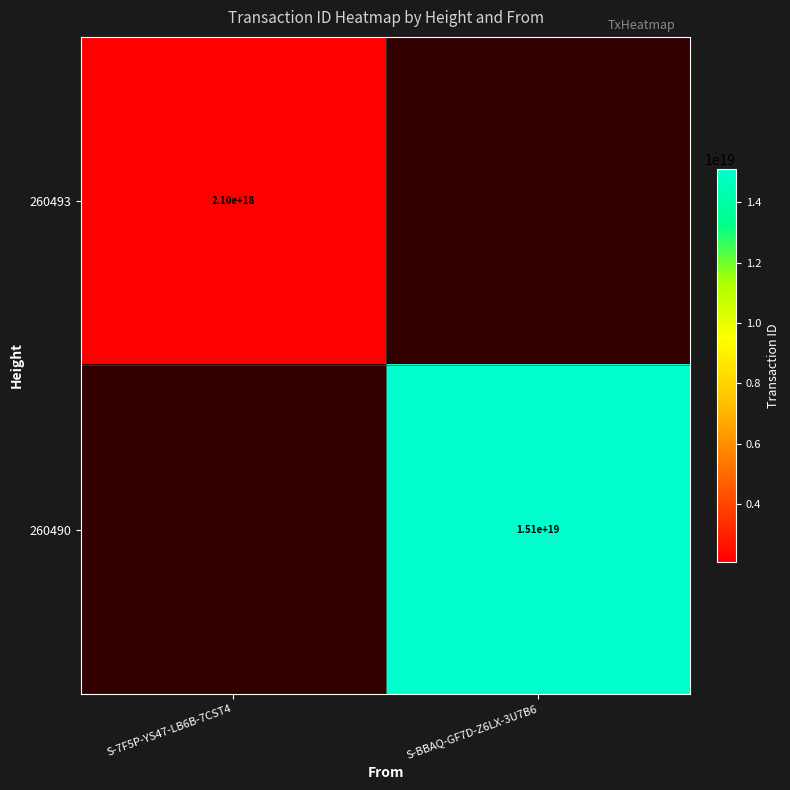

The 260490 series shows 9574945223444750336.0 at S-BBAQ-GF7D-Z6LX-3U7B6. True or false?

False